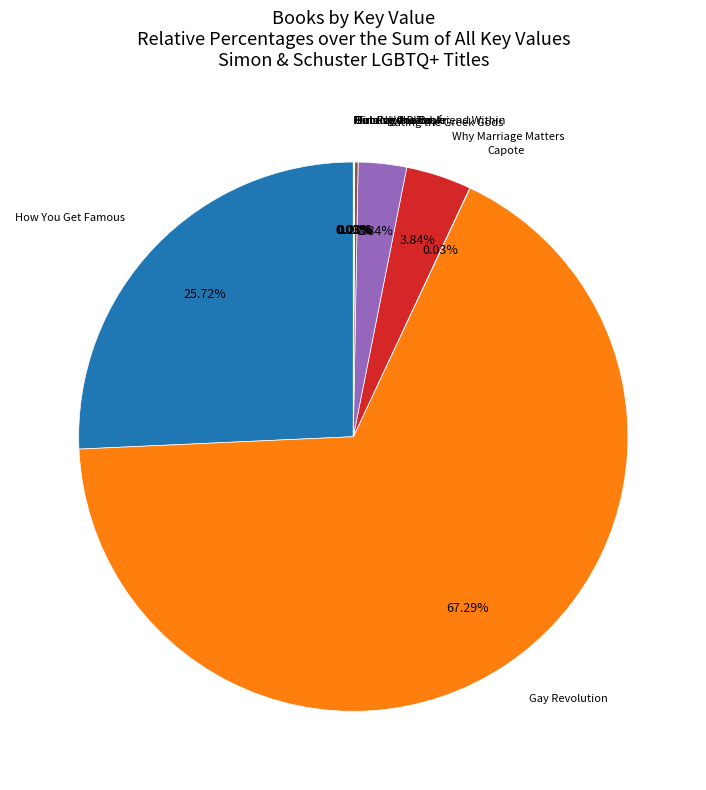

Is there any slice that represents more than half of the pie?

Yes